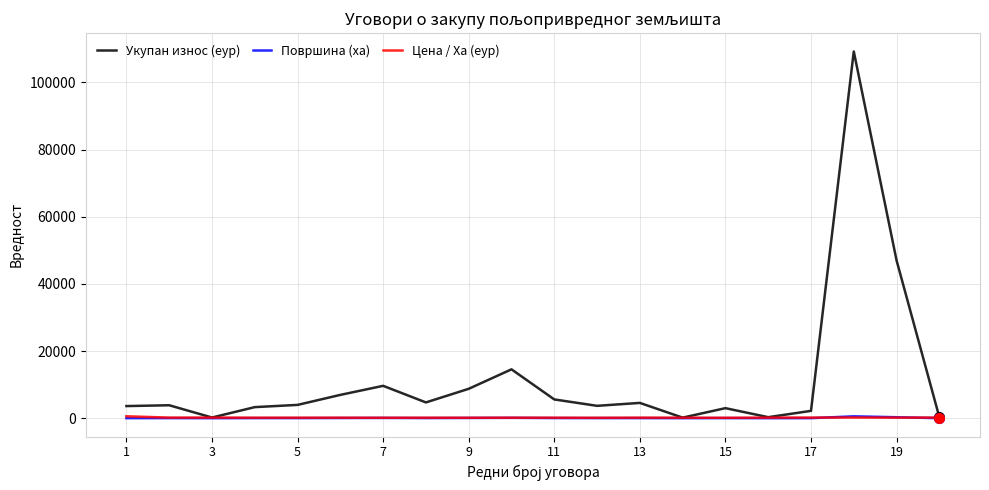

Is this an area chart (filled region under the line)?

No